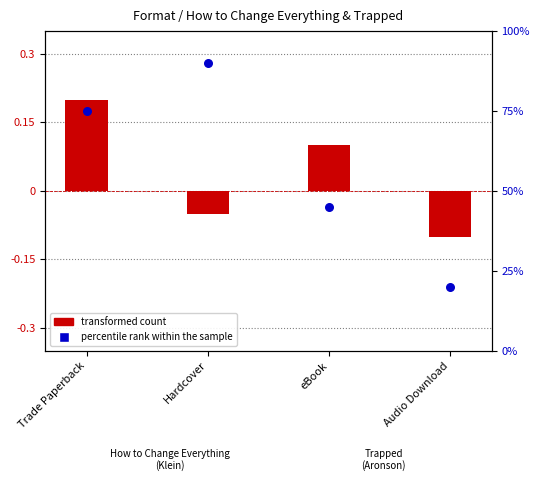

Is the value of transformed count at Trade Paperback greater than the value of percentile rank within the sample at Hardcover?

No